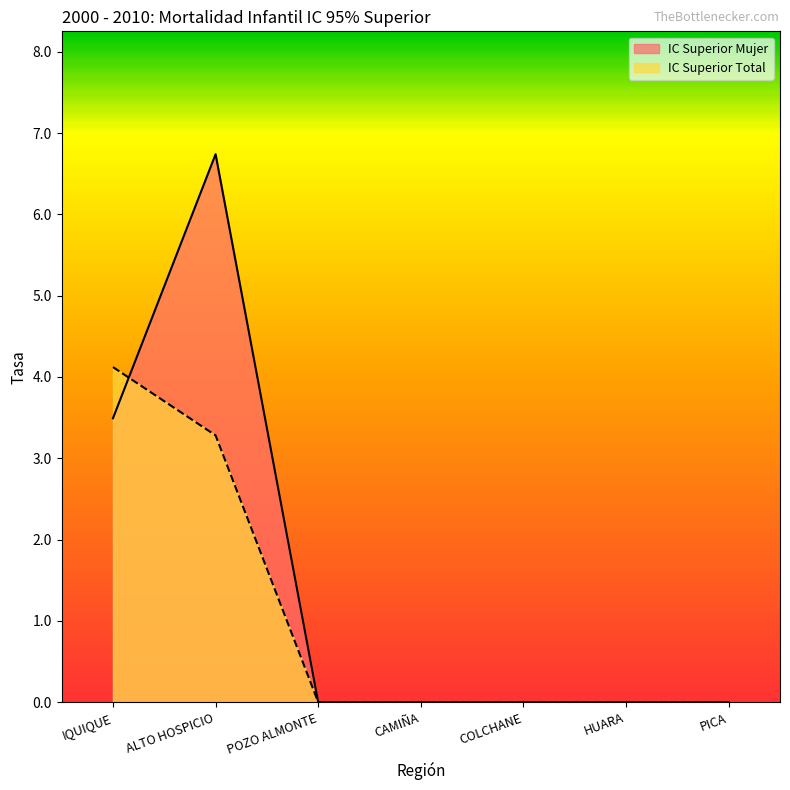

Between CAMIÑA and PICA, which series saw the biggest shift?

IC Superior Mujer